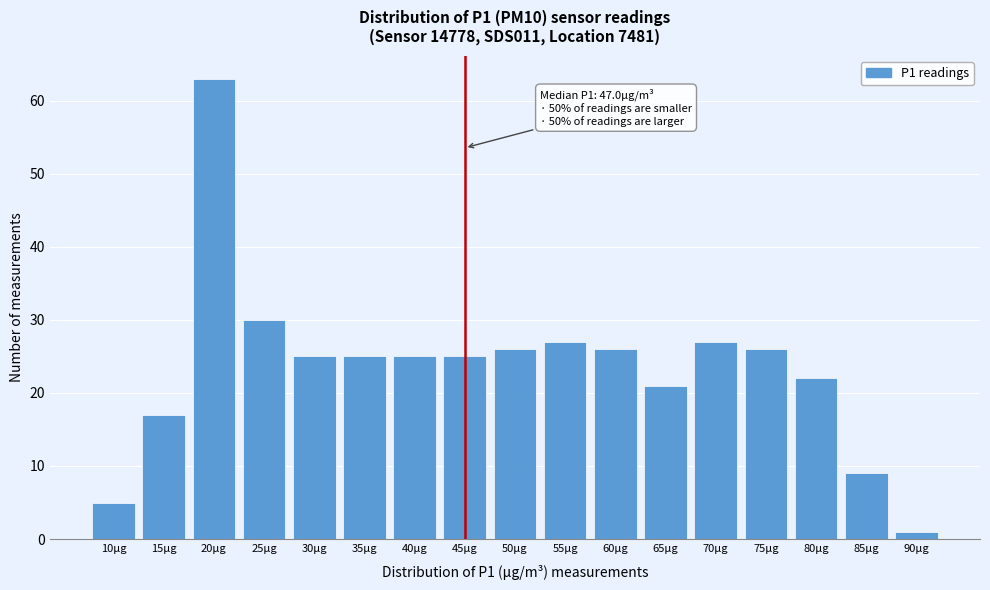

Reading left to right, extract all data points from this chart.

5	17	63	30	25	25	25	25	26	27	26	21	27	26	22	9	1